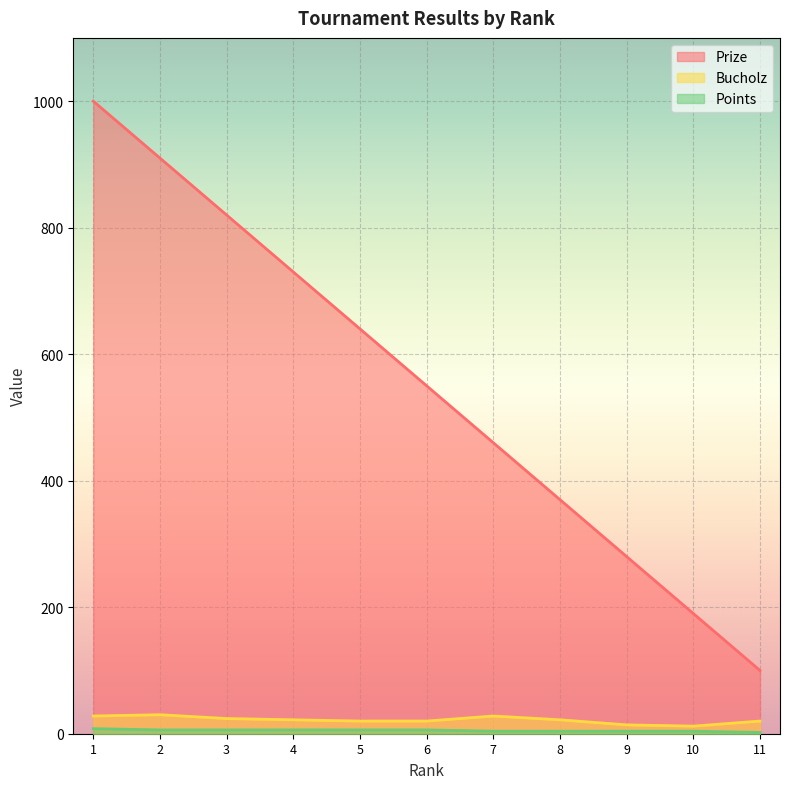

True or false: Points and Bucholz cross at least once.

False